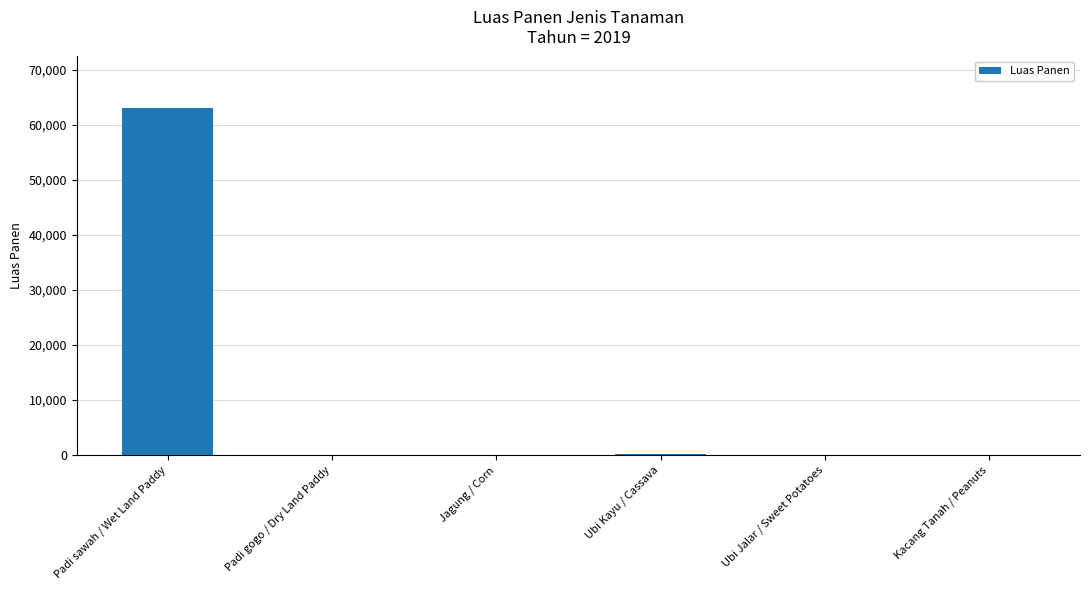

The value at Ubi Kayu / Cassava is 120. True or false?

True